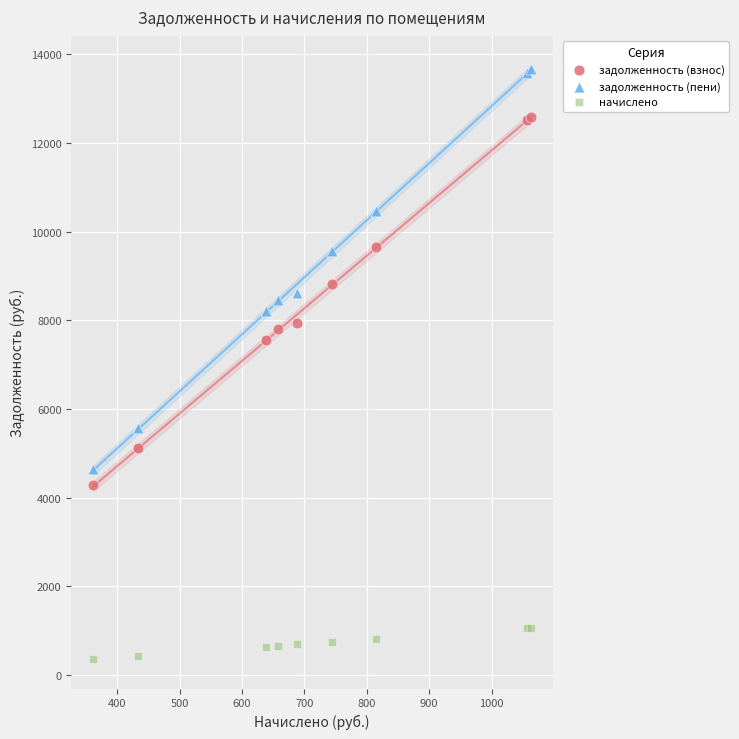

Which series contains the lowest Y value?

начислено